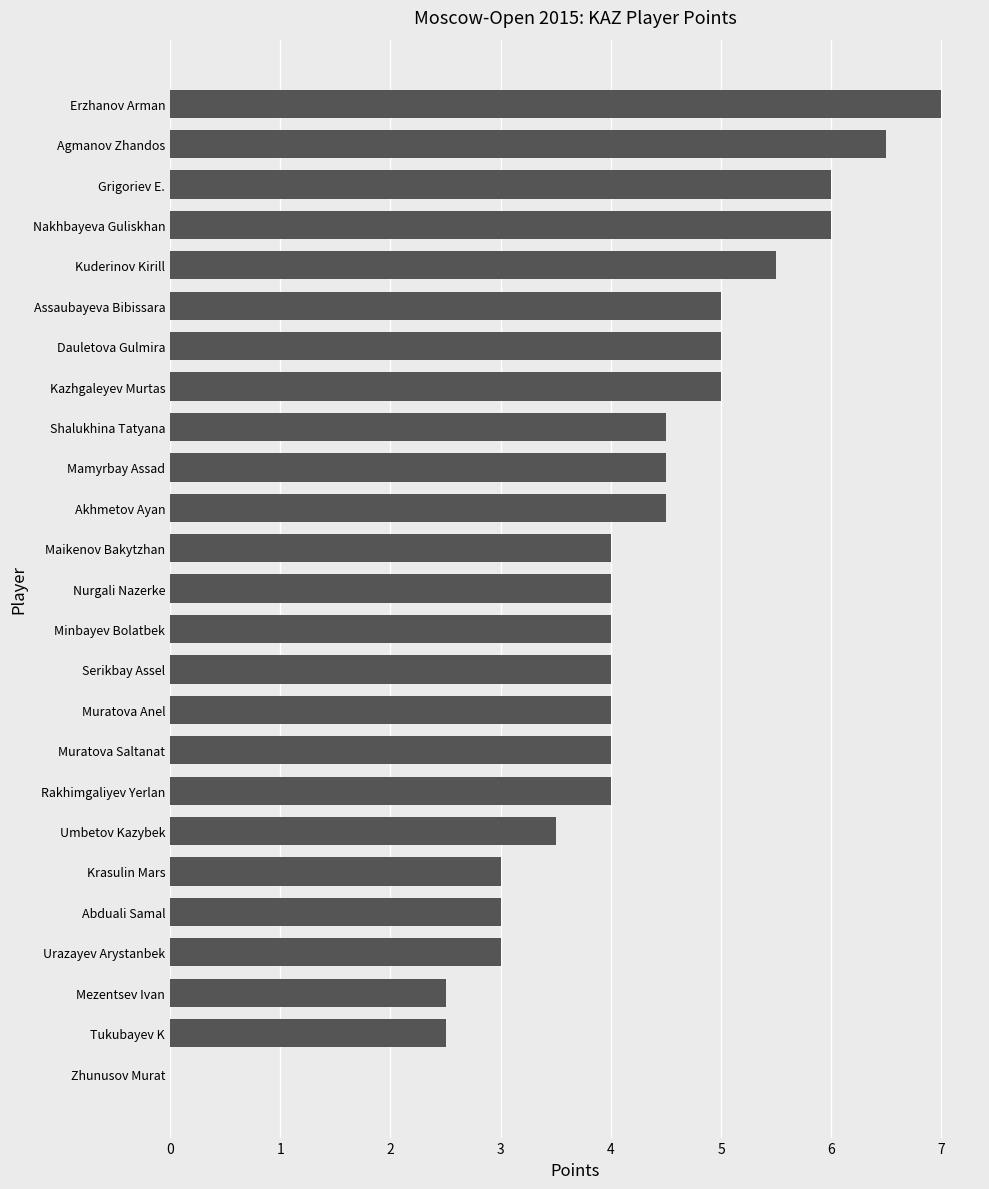

Reading top to bottom, list all the values displayed in this chart.

Erzhanov Arman=7.0	Agmanov Zhandos=6.5	Grigoriev E.=6.0	Nakhbayeva Guliskhan=6.0	Kuderinov Kirill=5.5	Assaubayeva Bibissara=5.0	Dauletova Gulmira=5.0	Kazhgaleyev Murtas=5.0	Shalukhina Tatyana=4.5	Mamyrbay Assad=4.5	Akhmetov Ayan=4.5	Maikenov Bakytzhan=4.0	Nurgali Nazerke=4.0	Minbayev Bolatbek=4.0	Serikbay Assel=4.0	Muratova Anel=4.0	Muratova Saltanat=4.0	Rakhimgaliyev Yerlan=4.0	Umbetov Kazybek=3.5	Krasulin Mars=3.0	Abduali Samal=3.0	Urazayev Arystanbek=3.0	Mezentsev Ivan=2.5	Tukubayev K=2.5	Zhunusov Murat=0.0